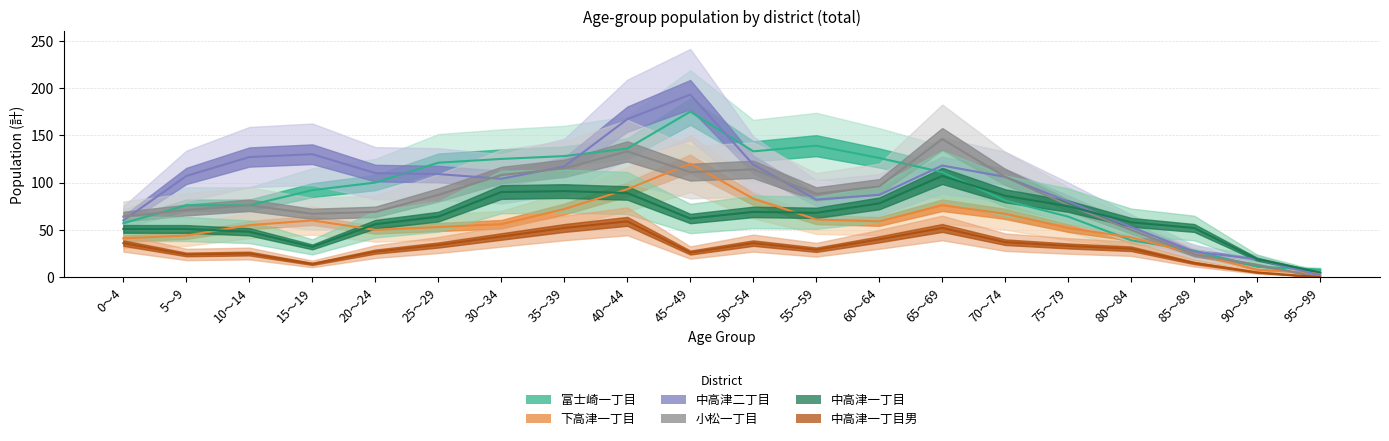

What is the lowest value of the 中高津二丁目 series?

2